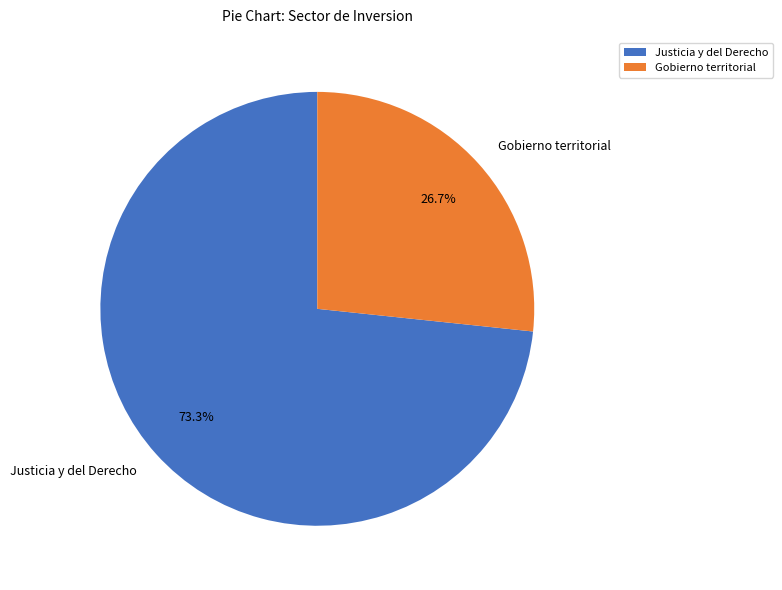

Does any single category account for the majority?

Yes